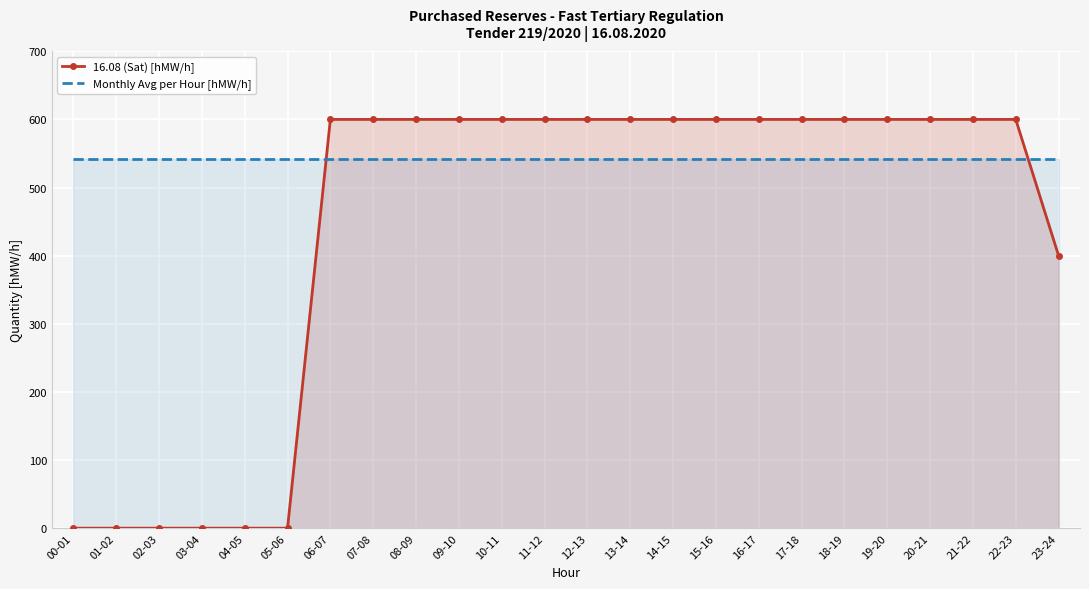

What is the label of the 2nd point from the left?

01-02